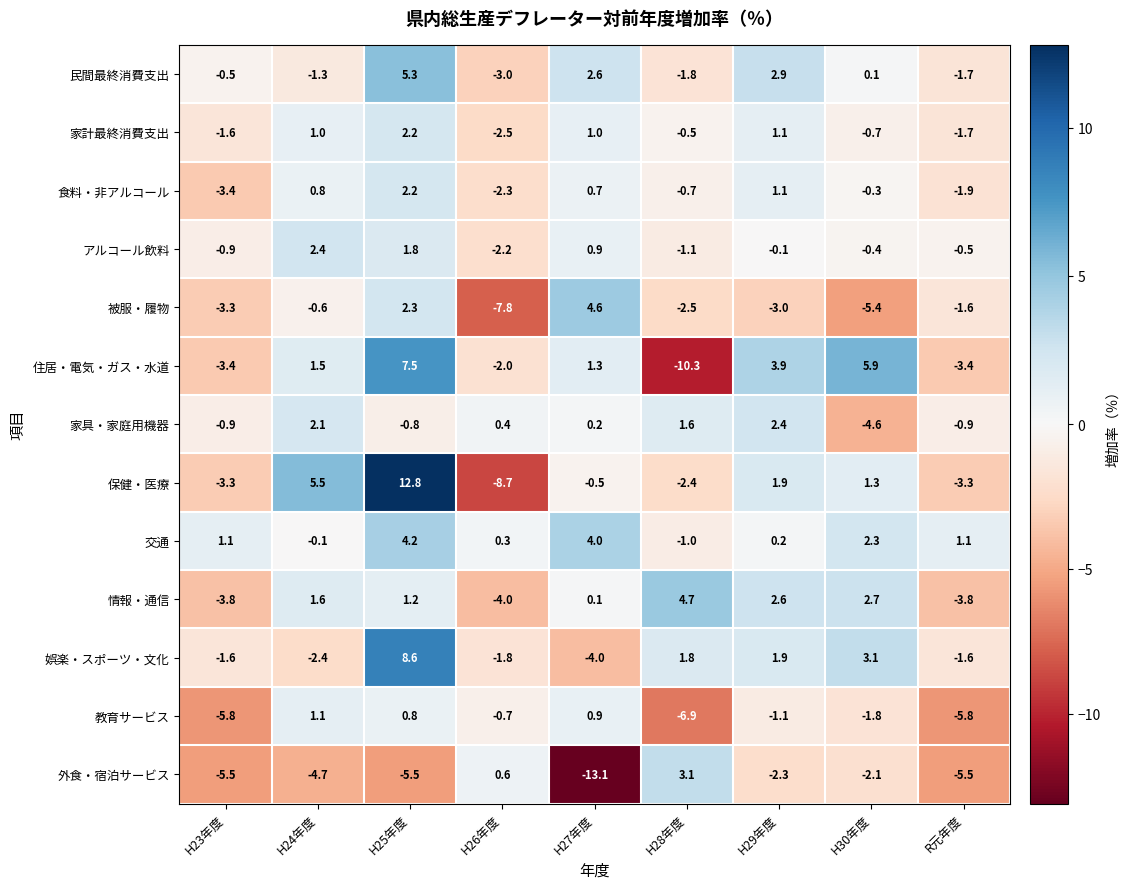

What is the sum of all 交通 values?

12.1